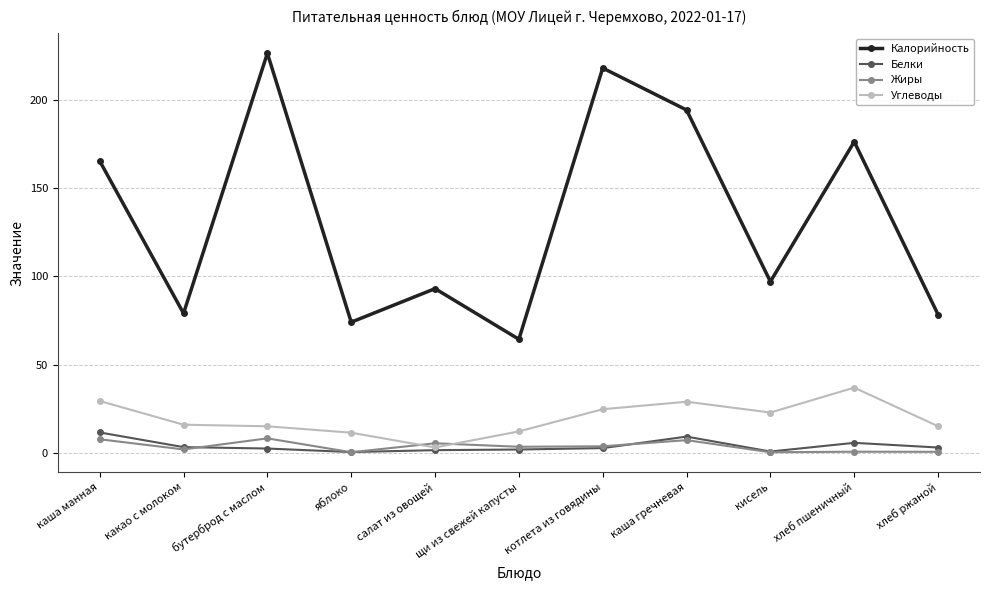

Which series has the largest range (max minus min)?

Калорийность